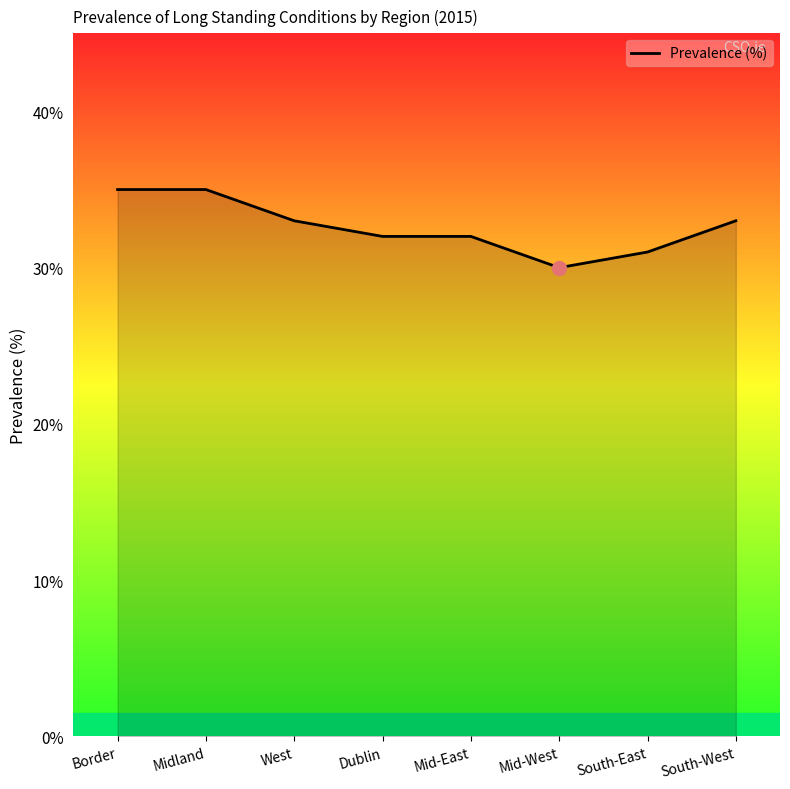

Which category has the lowest value across all series?

Mid-West